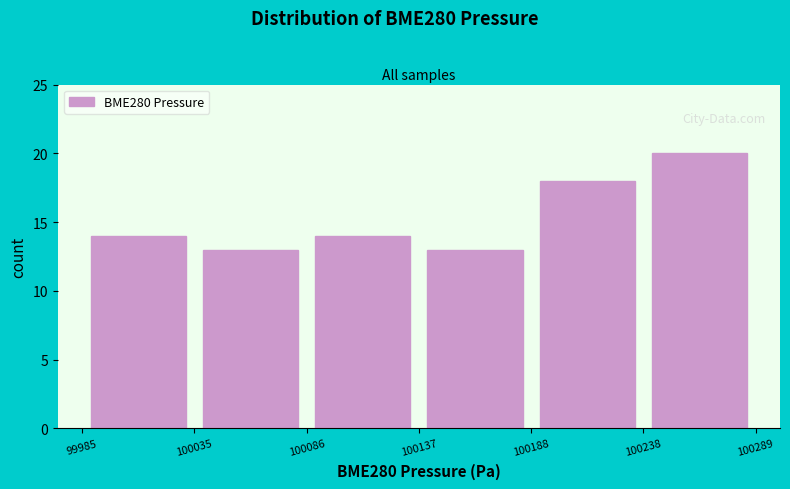

Over which range of the x-axis is the bar tallest?

100238 to 100289